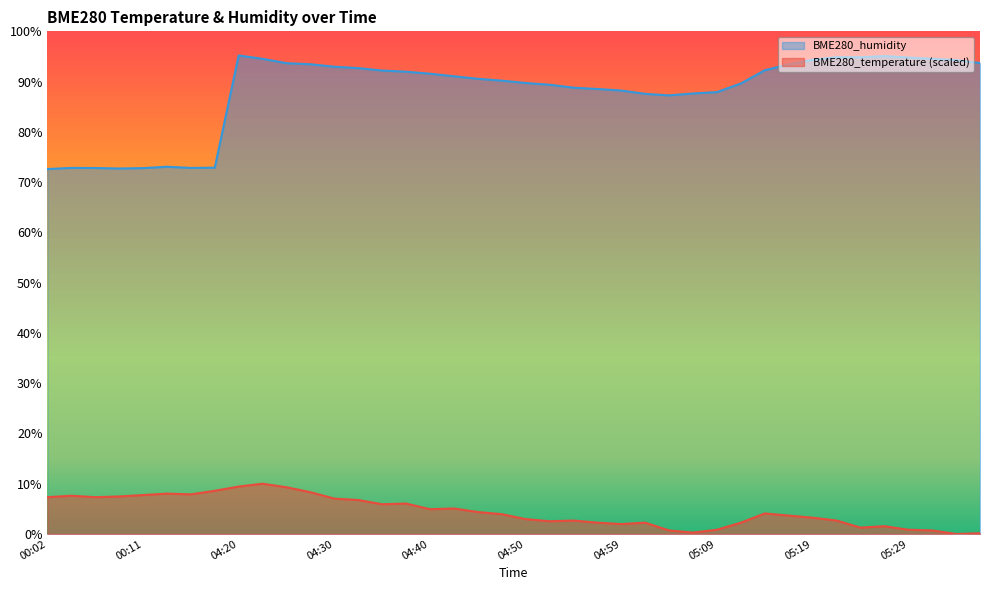

At which label does BME280_humidity reach its peak?

04:20